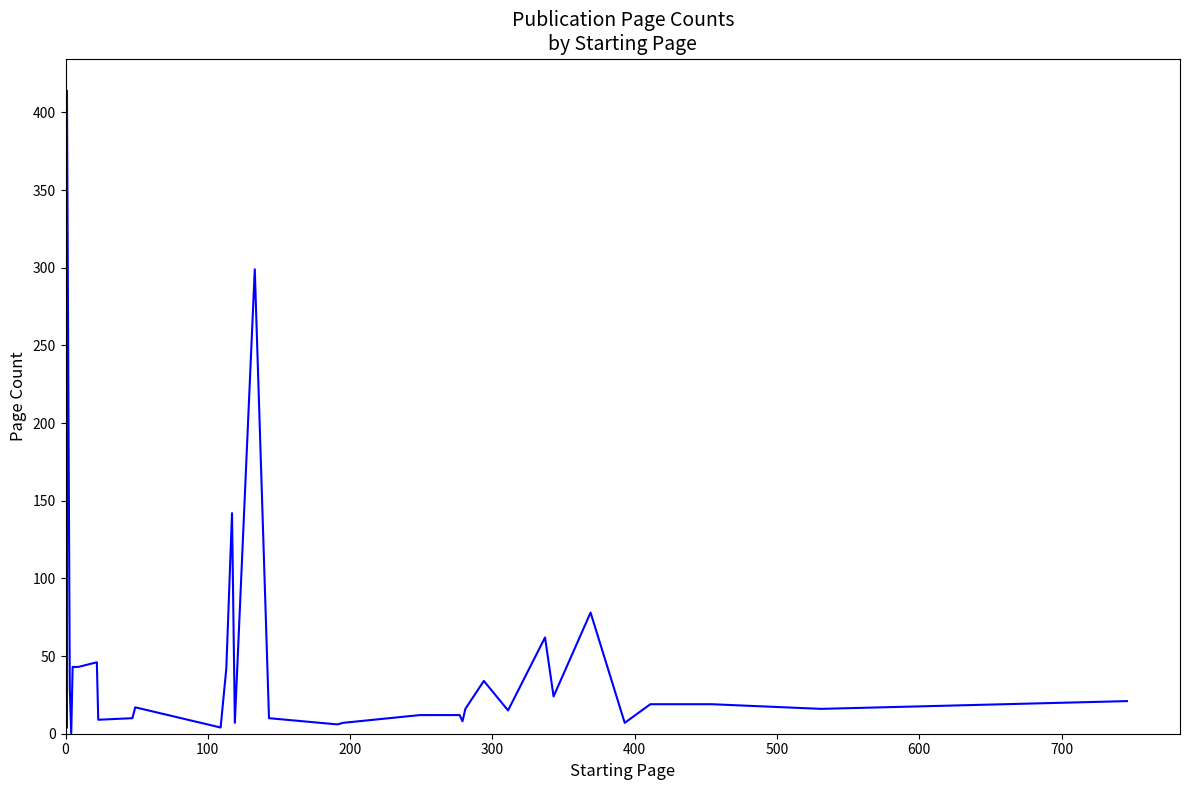

How many interior local peaks (higher than both neighbors) does the data have?

8